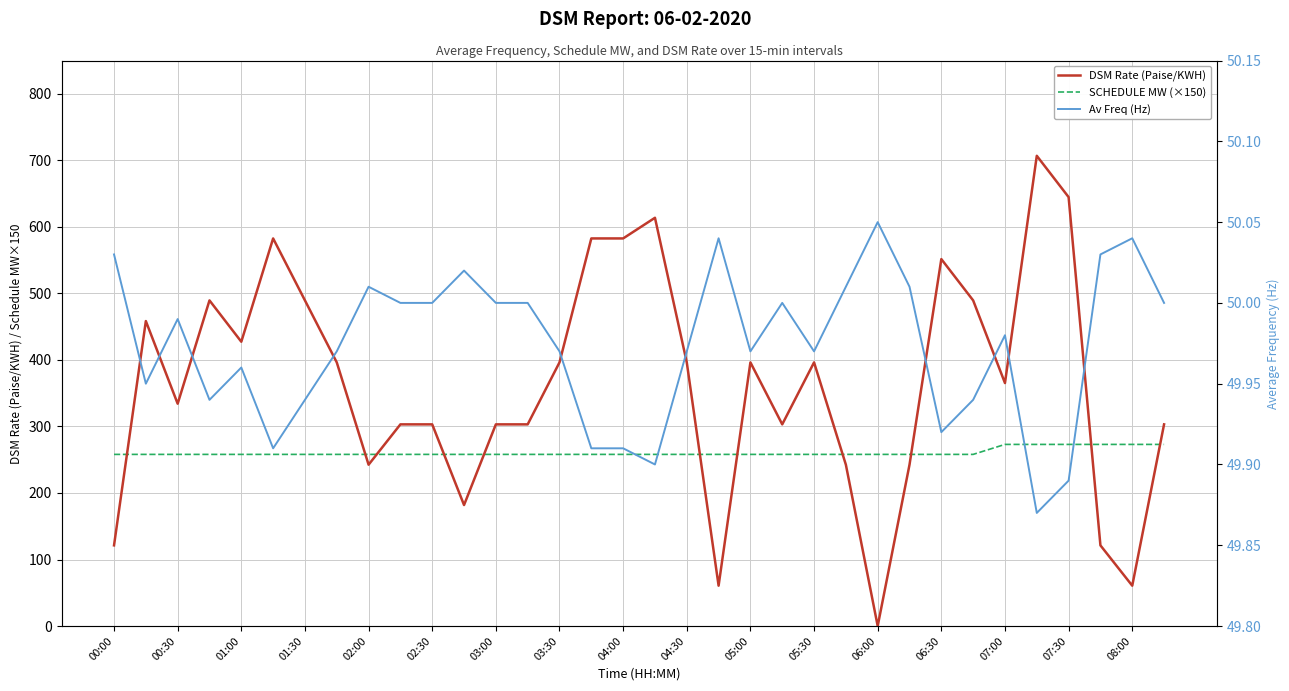

True or false: SCHEDULE MW (×150) and Av Freq (Hz) intersect in this chart.

False